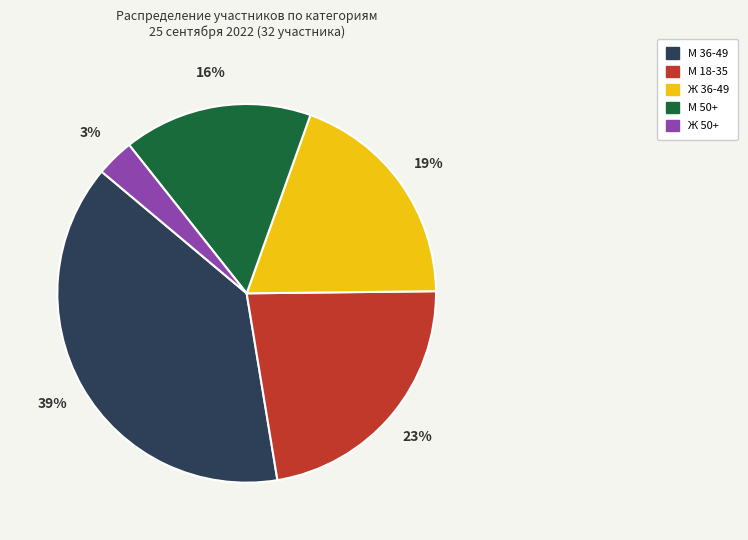

Is it true that Ж 36-49 is 33% of the pie?

False